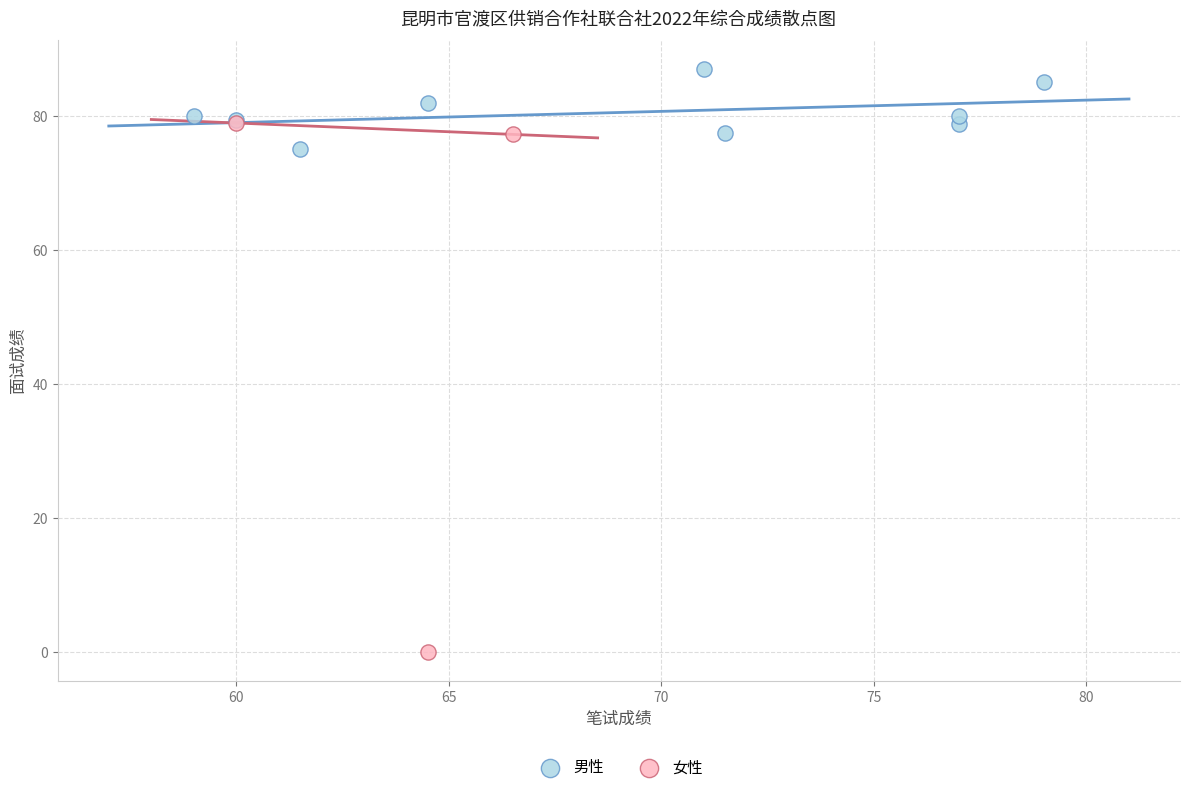

What are all the series names shown in the legend?

男性, 女性